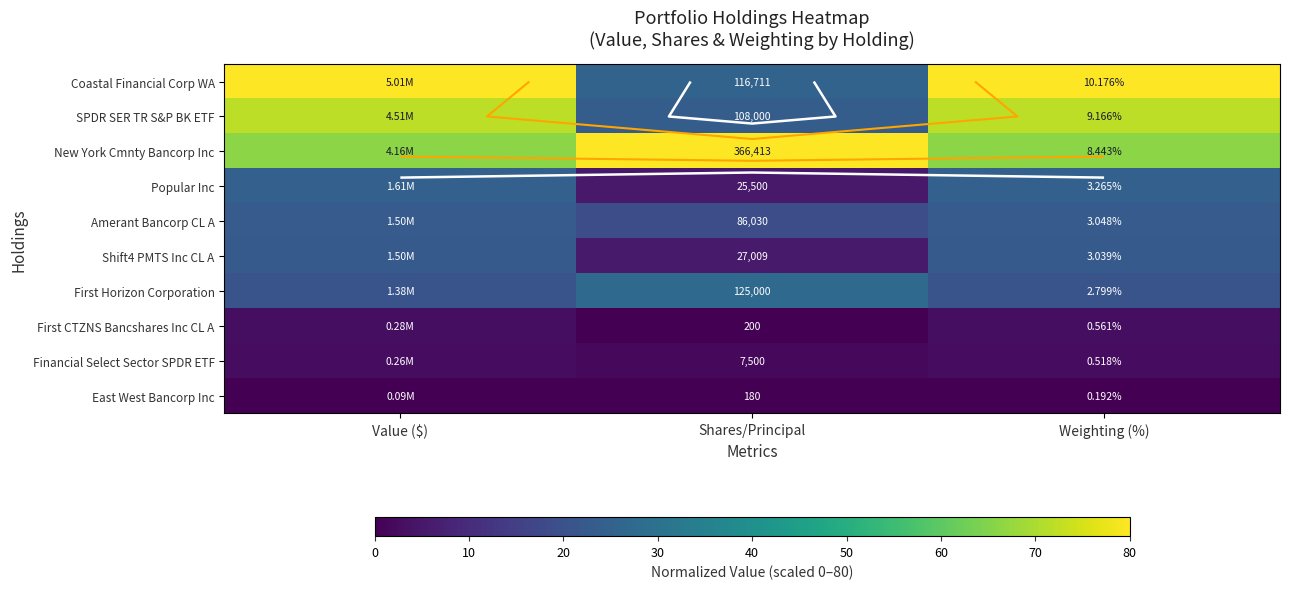

What is the spread (max minus min) of values at Shares/Principal?

80.0